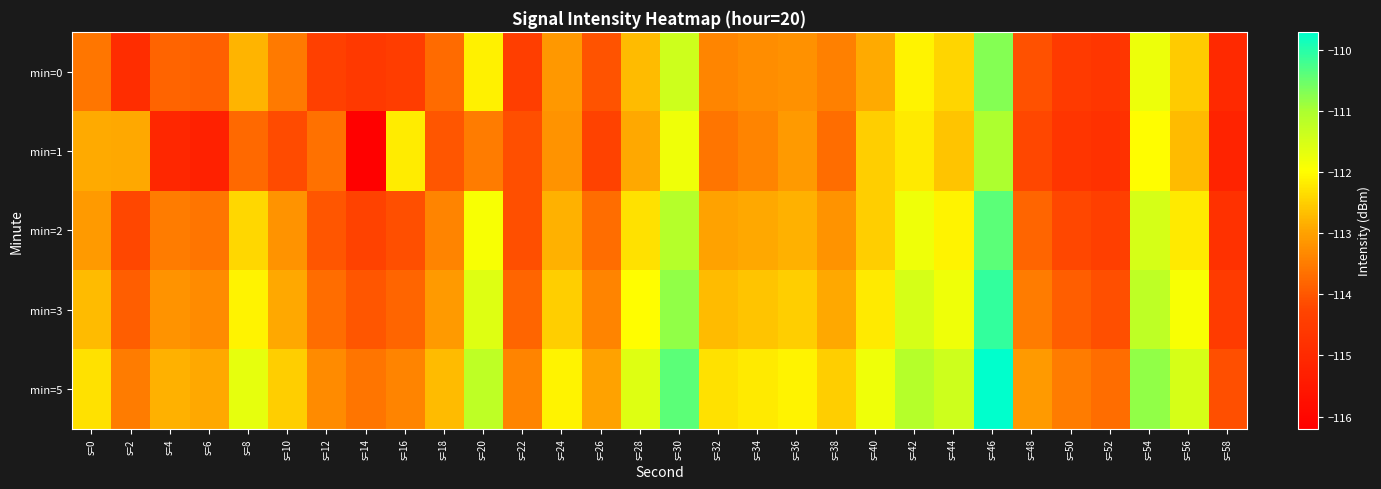

Reading right to left, list all the values displayed in this chart.

min=0: s=58=-115.0	s=56=-112.5	s=54=-111.8	s=52=-114.7	s=50=-114.5	s=48=-114.1	s=46=-110.7	s=44=-112.4	s=42=-112.1	s=40=-112.9	s=38=-113.4	s=36=-113.2	s=34=-113.3	s=32=-113.4	s=30=-111.4	s=28=-112.7	s=26=-114.1	s=24=-113.1	s=22=-114.4	s=20=-112.1	s=18=-113.7	s=16=-114.5	s=14=-114.6	s=12=-114.4	s=10=-113.5	s=8=-112.8	s=6=-113.9	s=4=-113.8	s=2=-114.9	s=0=-113.6
min=1: s=58=-115.2	s=56=-112.7	s=54=-112.0	s=52=-114.8	s=50=-114.7	s=48=-114.2	s=46=-111.0	s=44=-112.6	s=42=-112.2	s=40=-112.5	s=38=-113.7	s=36=-113.1	s=34=-113.4	s=32=-113.6	s=30=-111.8	s=28=-112.9	s=26=-114.3	s=24=-113.2	s=22=-114.1	s=20=-113.5	s=18=-114.0	s=16=-112.2	s=14=-116.1	s=12=-113.7	s=10=-114.1	s=8=-113.7	s=6=-115.3	s=4=-115.1	s=2=-112.9	s=0=-112.9
min=2: s=58=-114.8	s=56=-112.2	s=54=-111.5	s=52=-114.4	s=50=-114.2	s=48=-113.8	s=46=-110.4	s=44=-112.1	s=42=-111.8	s=40=-112.5	s=38=-113.2	s=36=-112.8	s=34=-112.9	s=32=-113.0	s=30=-111.1	s=28=-112.3	s=26=-113.7	s=24=-112.8	s=22=-114.1	s=20=-111.9	s=18=-113.4	s=16=-114.1	s=14=-114.3	s=12=-114.0	s=10=-113.2	s=8=-112.4	s=6=-113.6	s=4=-113.5	s=2=-114.2	s=0=-113.1
min=3: s=58=-114.5	s=56=-111.9	s=54=-111.2	s=52=-114.1	s=50=-113.9	s=48=-113.5	s=46=-110.1	s=44=-111.8	s=42=-111.5	s=40=-112.2	s=38=-112.9	s=36=-112.5	s=34=-112.6	s=32=-112.7	s=30=-110.8	s=28=-112.0	s=26=-113.4	s=24=-112.5	s=22=-113.8	s=20=-111.6	s=18=-113.1	s=16=-113.8	s=14=-114.0	s=12=-113.7	s=10=-112.9	s=8=-112.1	s=6=-113.3	s=4=-113.2	s=2=-113.9	s=0=-112.7
min=5: s=58=-114.1	s=56=-111.5	s=54=-110.8	s=52=-113.7	s=50=-113.5	s=48=-113.1	s=46=-109.7	s=44=-111.4	s=42=-111.1	s=40=-111.8	s=38=-112.5	s=36=-112.1	s=34=-112.2	s=32=-112.3	s=30=-110.4	s=28=-111.6	s=26=-113.0	s=24=-112.1	s=22=-113.4	s=20=-111.2	s=18=-112.7	s=16=-113.4	s=14=-113.6	s=12=-113.3	s=10=-112.5	s=8=-111.7	s=6=-112.9	s=4=-112.8	s=2=-113.5	s=0=-112.3